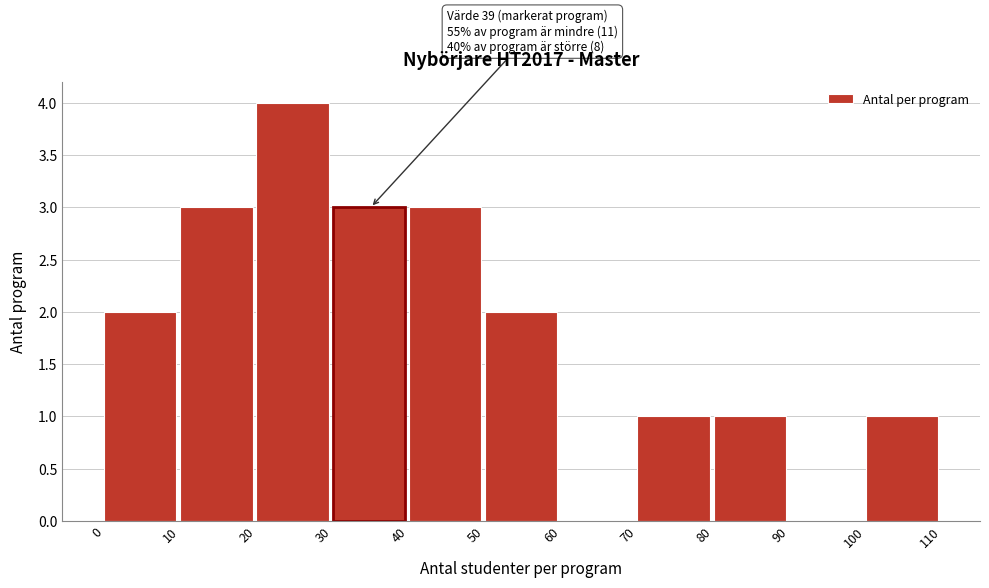

Over which range of the x-axis is the bar tallest?

20 to 30